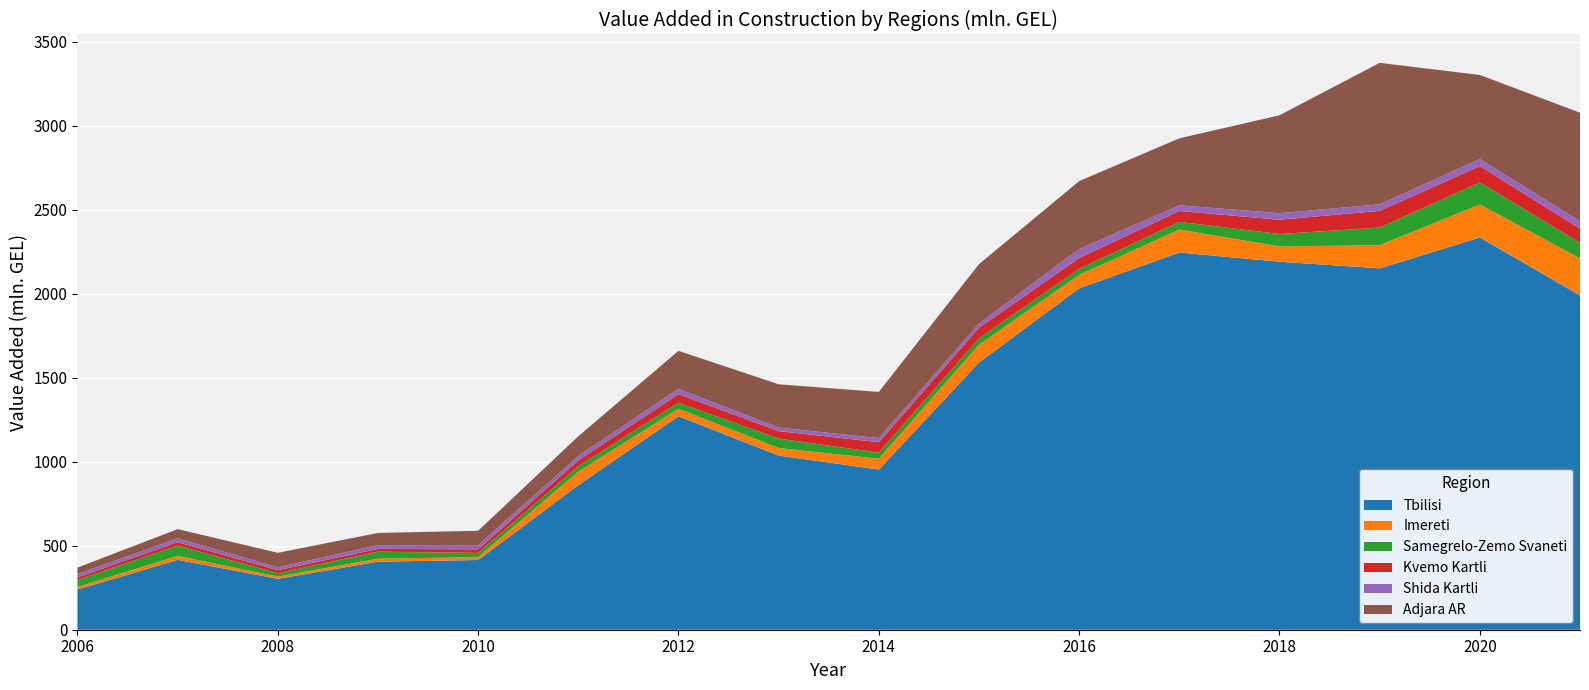

Reading left to right, what are all the values shown in this chart?

Tbilisi: 2006=239.2	2007=415.8	2008=303.0	2009=405.0	2010=415.0	2011=860.6	2012=1270.8	2013=1036.5	2014=953.5	2015=1590.3	2016=2032.0	2017=2245.0	2018=2190.5	2019=2150.8	2020=2334.7	2021=1989.6
Imereti: 2006=15.5	2007=23.6	2008=13.2	2009=17.7	2010=17.1	2011=80.1	2012=44.2	2013=44.8	2014=64.3	2015=105.9	2016=79.9	2017=136.6	2018=90.9	2019=138.1	2020=196.5	2021=220.5
Samegrelo-Zemo Svaneti: 2006=41.4	2007=61.3	2008=20.6	2009=41.7	2010=25.3	2011=32.3	2012=36.1	2013=56.2	2014=36.1	2015=38.1	2016=35.5	2017=45.8	2018=74.0	2019=104.5	2020=130.9	2021=91.5
Kvemo Kartli: 2006=15.3	2007=20.4	2008=17.5	2009=16.7	2010=21.2	2011=35.1	2012=51.2	2013=44.6	2014=62.4	2015=63.6	2016=65.0	2017=64.9	2018=84.7	2019=99.7	2020=97.3	2021=85.9
Shida Kartli: 2006=20.6	2007=22.6	2008=17.4	2009=22.3	2010=25.4	2011=25.9	2012=31.4	2013=20.9	2014=24.1	2015=24.0	2016=53.7	2017=33.6	2018=39.2	2019=38.5	2020=41.8	2021=43.5
Adjara AR: 2006=37.7	2007=55.0	2008=86.1	2009=72.6	2010=85.0	2011=117.3	2012=226.0	2013=257.6	2014=274.9	2015=353.9	2016=403.8	2017=398.7	2018=582.5	2019=842.4	2020=500.6	2021=646.1